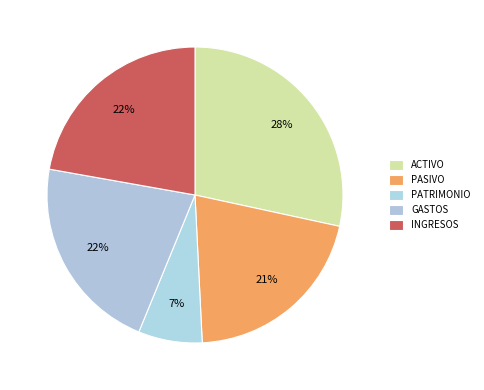

Count the number of slices in the pie.

5